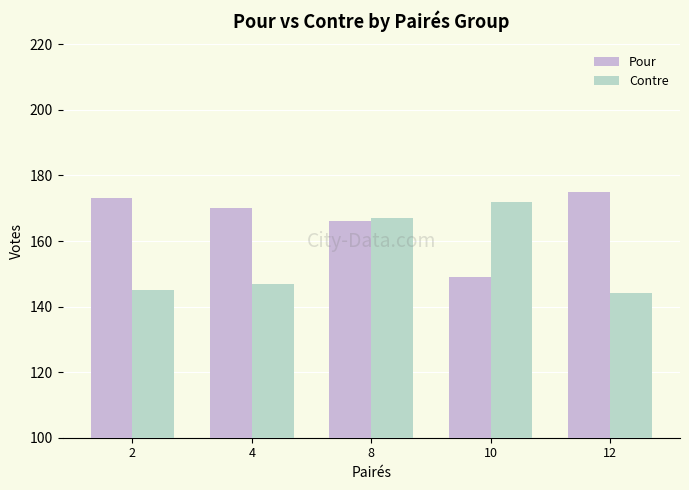

How many values in the Pour series are below 170?

2